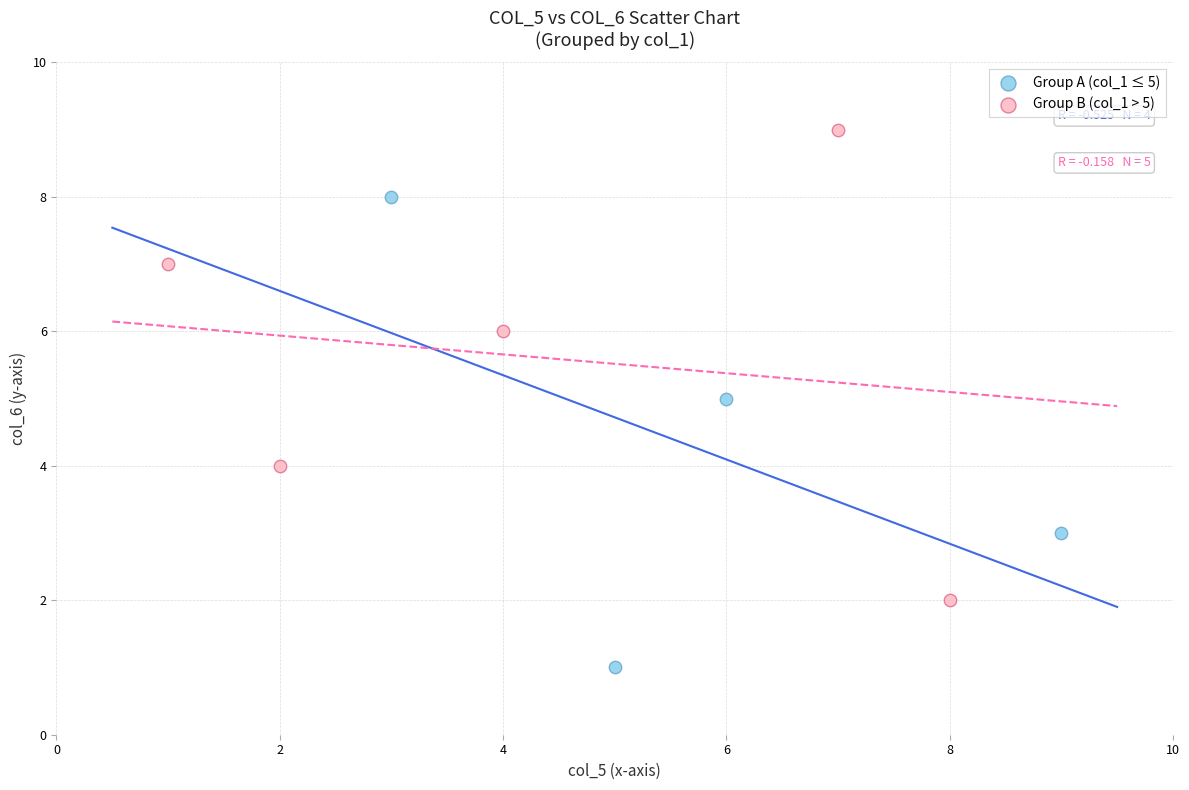

Which series reaches the minimum Y coordinate?

Group A (col_1 ≤ 5)